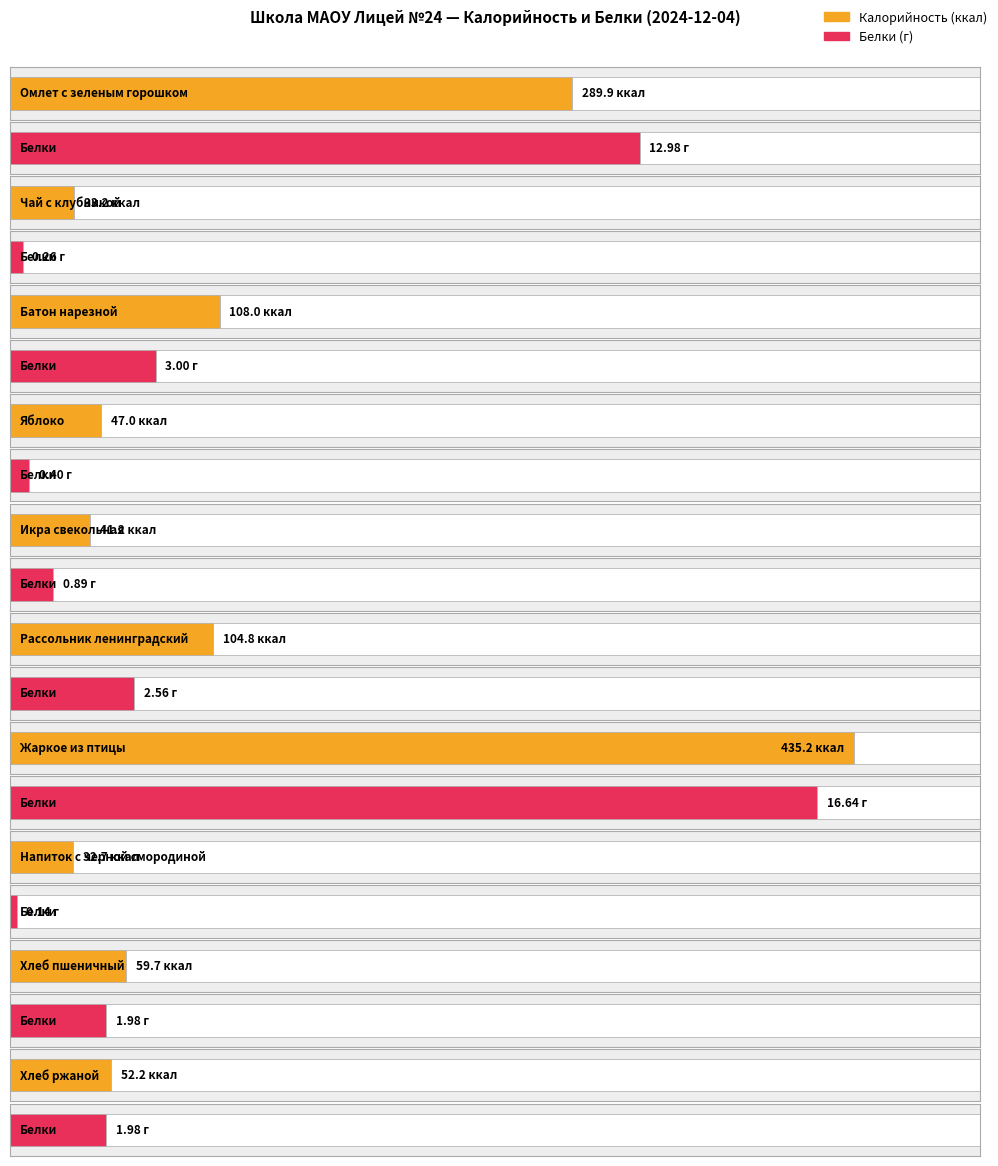

Which series has the widest spread of values?

Калорийность